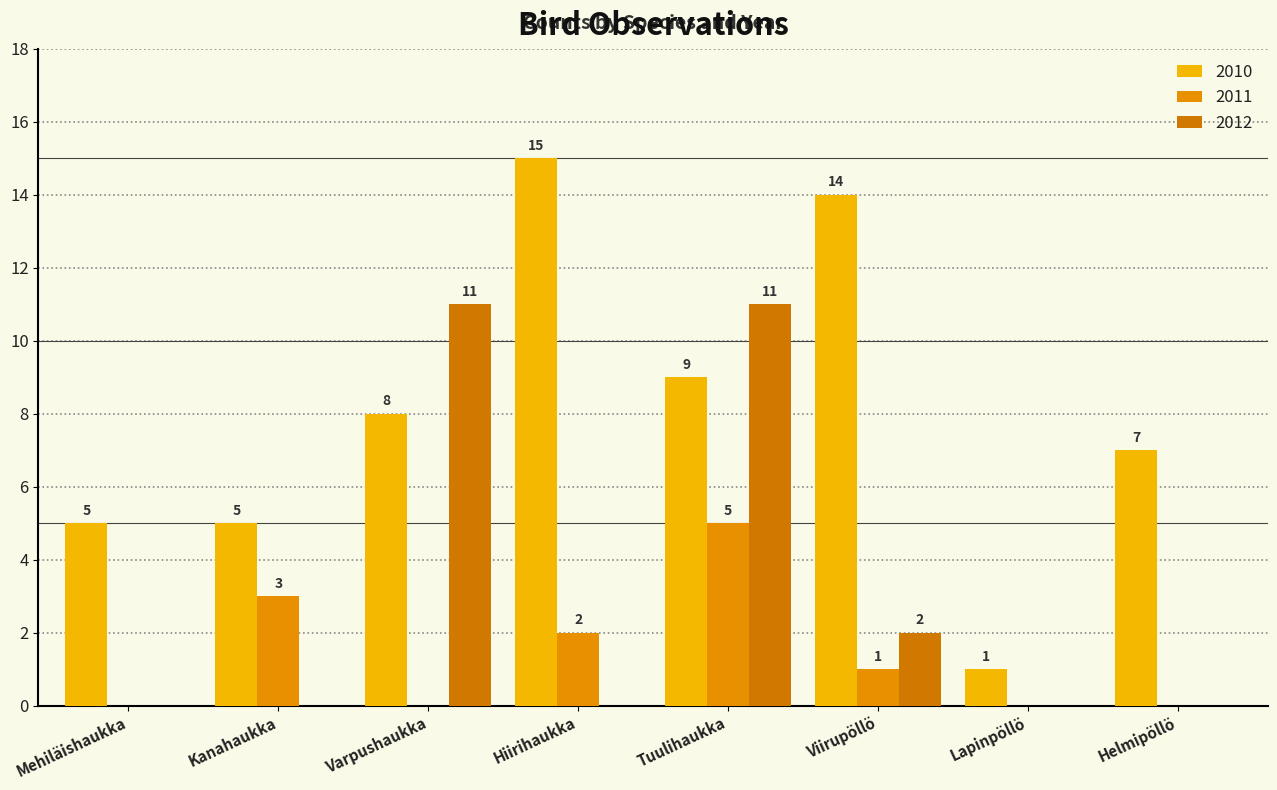

Which series has the largest total across all categories?

2010